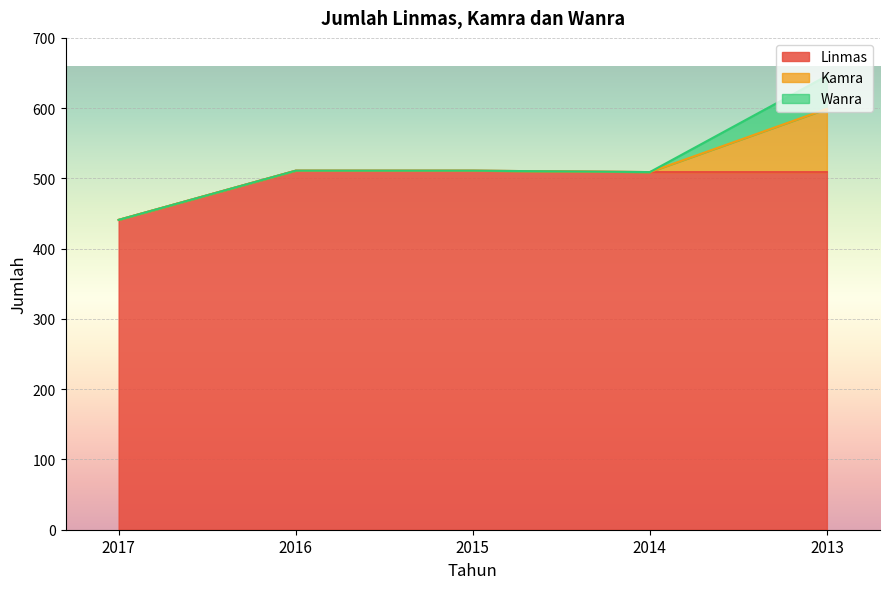

True or false: Linmas and Kamra cross at least once.

False